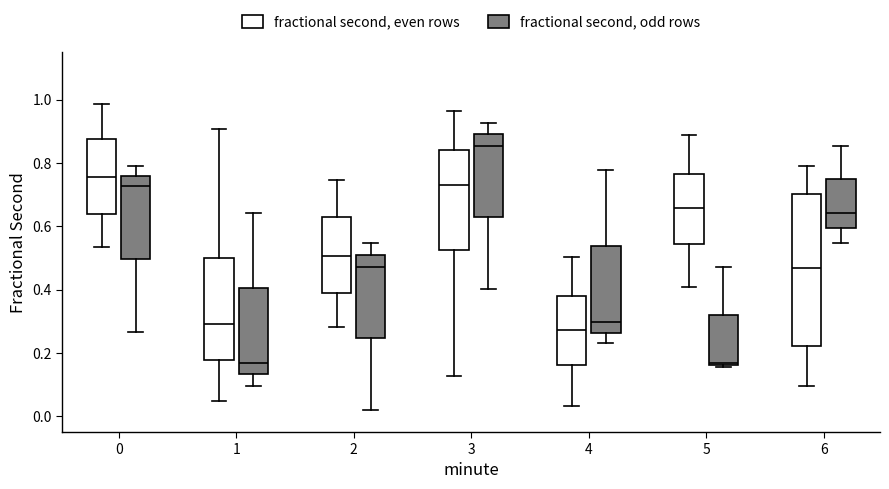

Reading left to right, transcribe this box plot: for each box, give where its median line is, the range the box spans, and where its two whiskers end, as read against the y-axis. The values are not printed on the chart, so give them approximately, as read against the axis.

0 (fractional second, even rows): median 0.76, box 0.64 to 0.88, whiskers 0.54 to 0.98
0 (fractional second, odd rows): median 0.72, box 0.50 to 0.76, whiskers 0.26 to 0.80
1 (fractional second, even rows): median 0.30, box 0.18 to 0.50, whiskers 0.04 to 0.90
1 (fractional second, odd rows): median 0.16, box 0.14 to 0.40, whiskers 0.10 to 0.64
2 (fractional second, even rows): median 0.50, box 0.38 to 0.62, whiskers 0.28 to 0.74
2 (fractional second, odd rows): median 0.48, box 0.24 to 0.52, whiskers 0.02 to 0.54
3 (fractional second, even rows): median 0.72, box 0.52 to 0.84, whiskers 0.12 to 0.96
3 (fractional second, odd rows): median 0.86, box 0.62 to 0.90, whiskers 0.40 to 0.92
4 (fractional second, even rows): median 0.28, box 0.16 to 0.38, whiskers 0.04 to 0.50
4 (fractional second, odd rows): median 0.30, box 0.26 to 0.54, whiskers 0.22 to 0.78
5 (fractional second, even rows): median 0.66, box 0.54 to 0.76, whiskers 0.40 to 0.88
5 (fractional second, odd rows): median 0.16 (just above the box's lower edge), box 0.16 to 0.32, whiskers 0.16 (just below the box's lower edge) to 0.48
6 (fractional second, even rows): median 0.46, box 0.22 to 0.70, whiskers 0.10 to 0.80
6 (fractional second, odd rows): median 0.64, box 0.60 to 0.74, whiskers 0.54 to 0.86